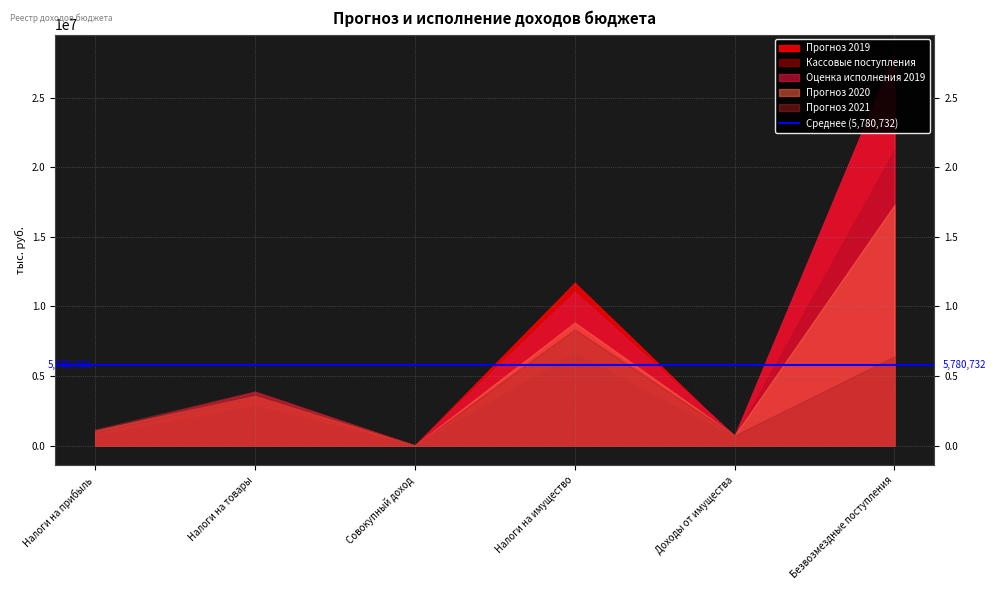

Where is the first local maximum for Прогноз 2020?

Налоги на товары